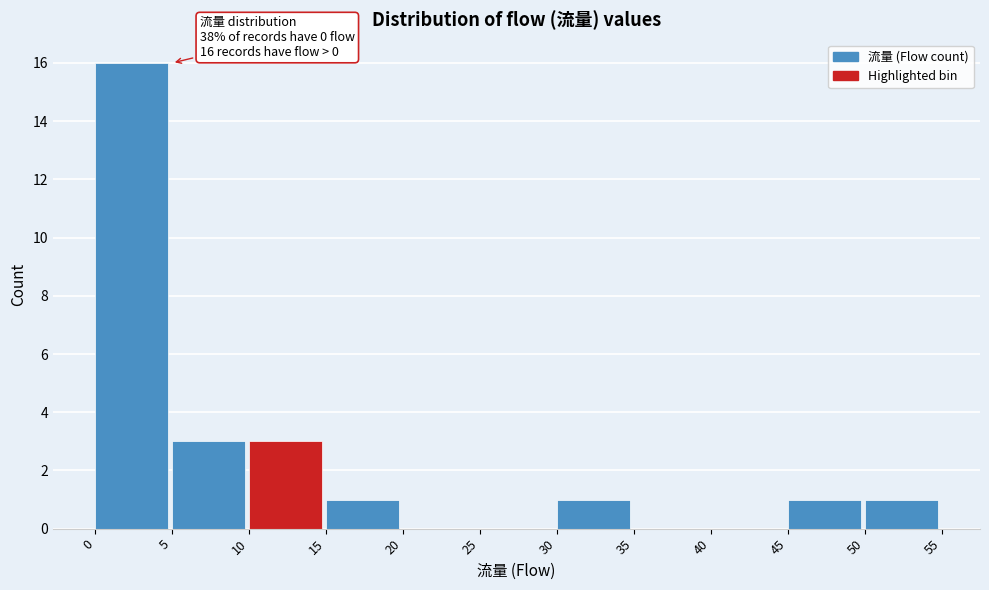

Over which range of the x-axis is the bar tallest?

0 to 5